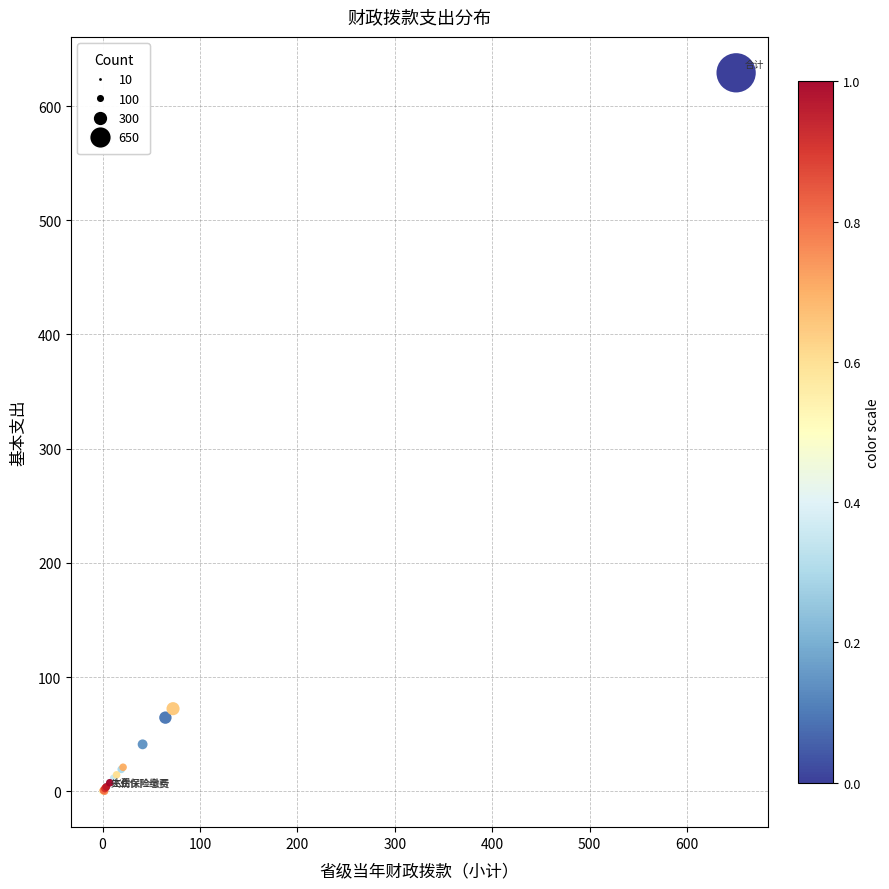

What Y value in the scatter plot is closest to 314?

72.3